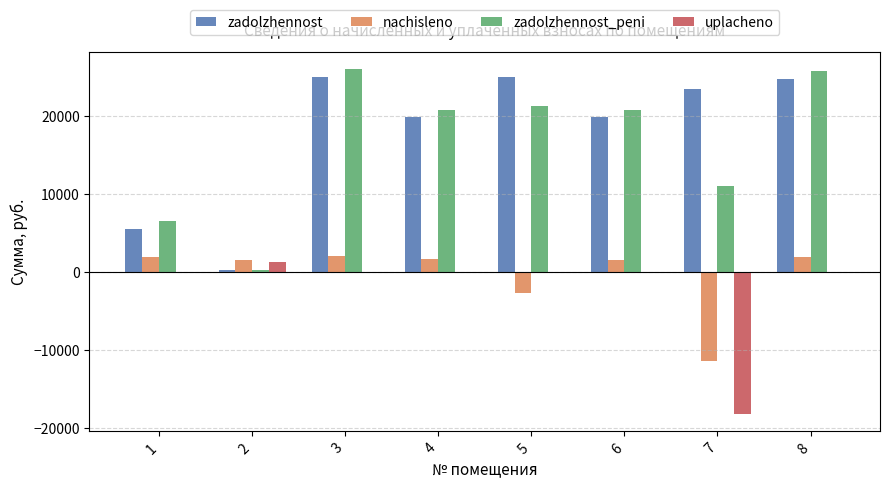

How many values in nachisleno are above zero?

6